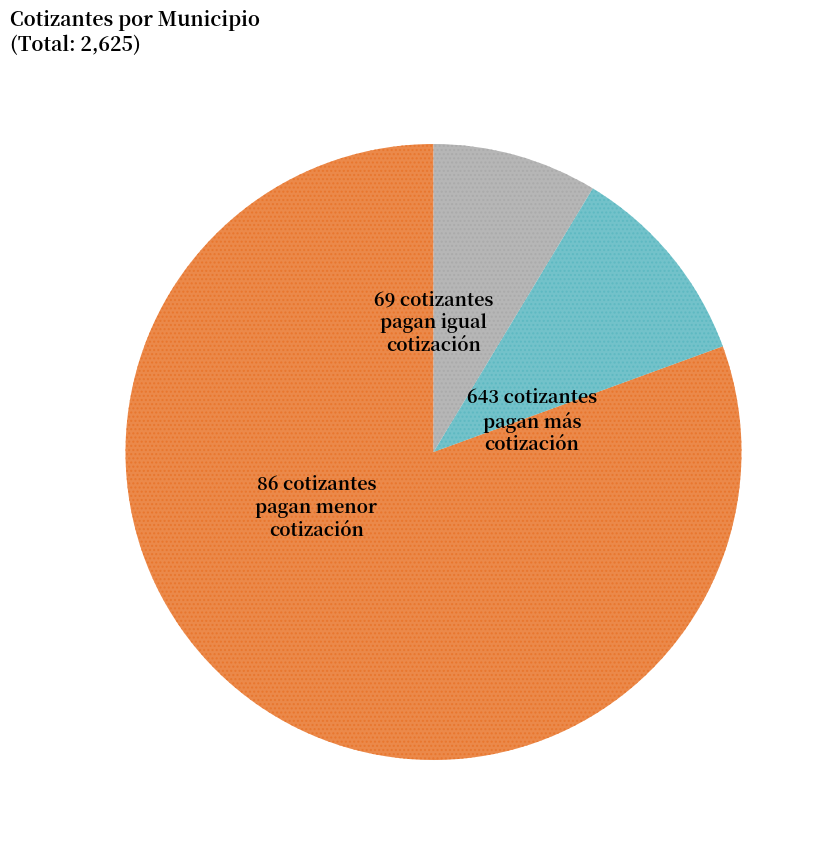

Is there any slice that represents more than half of the pie?

Yes